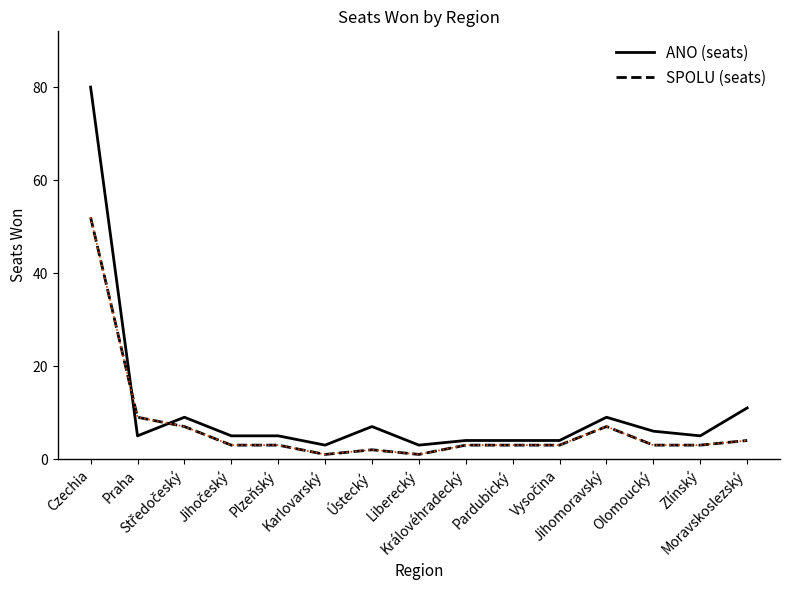

Which series has the largest range (max minus min)?

ANO (seats)